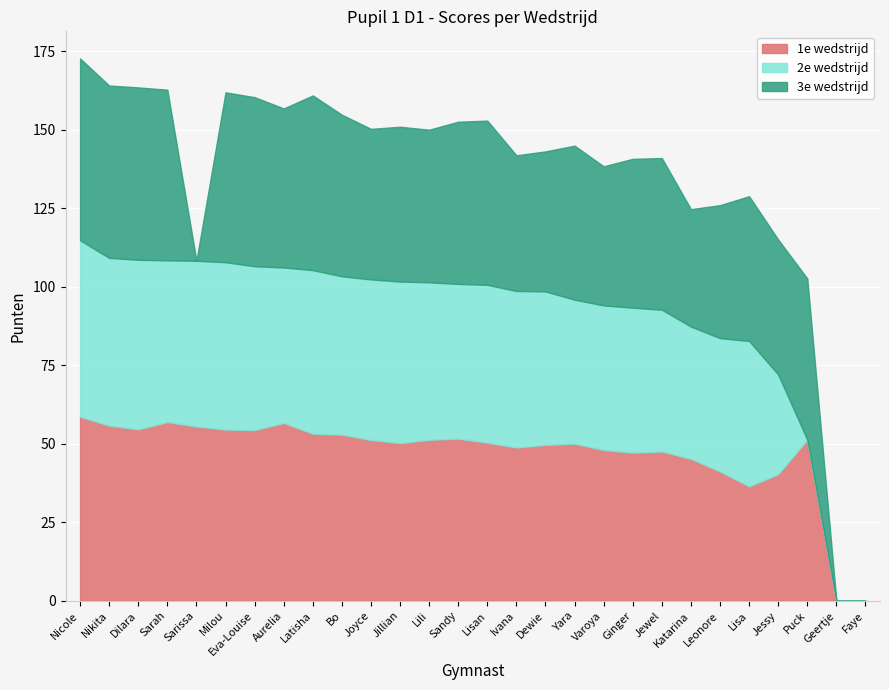

What is the difference between the maximum and second lowest values in the 3e wedstrijd series?

57.9